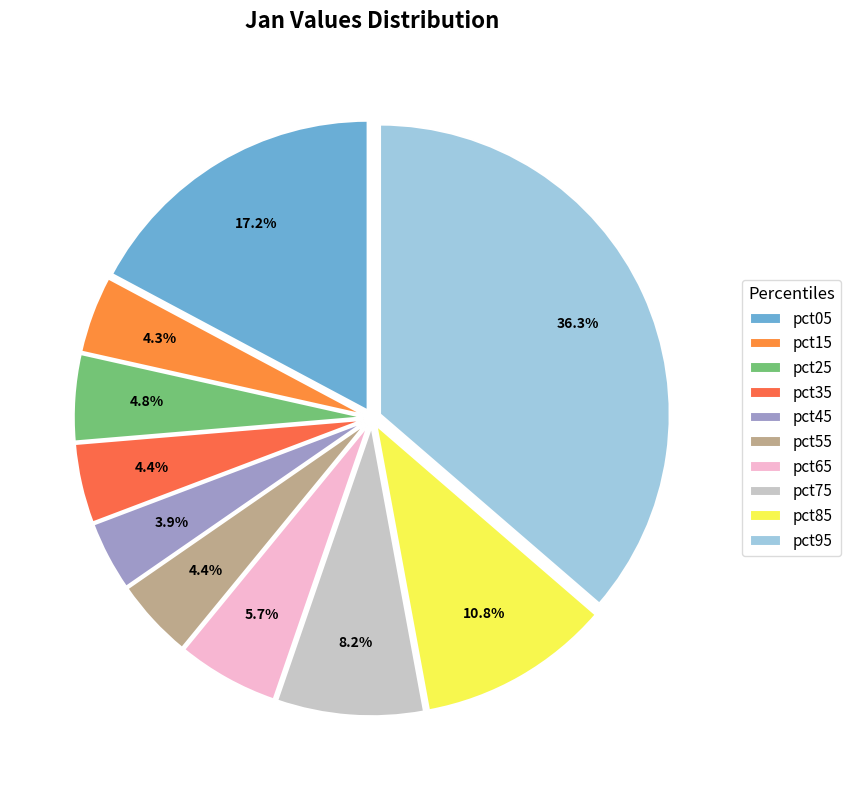

Is pct35 the majority of the pie?

No